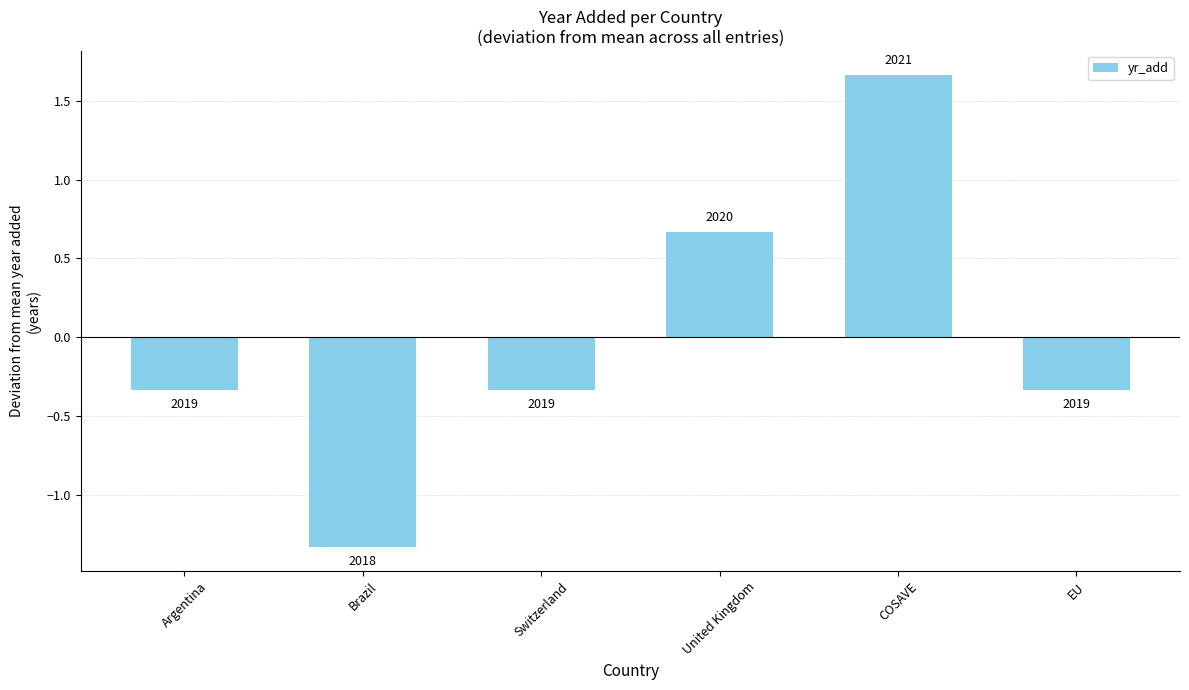

Rank the categories by value from lowest to highest.

Brazil, Argentina, Switzerland, EU, United Kingdom, COSAVE